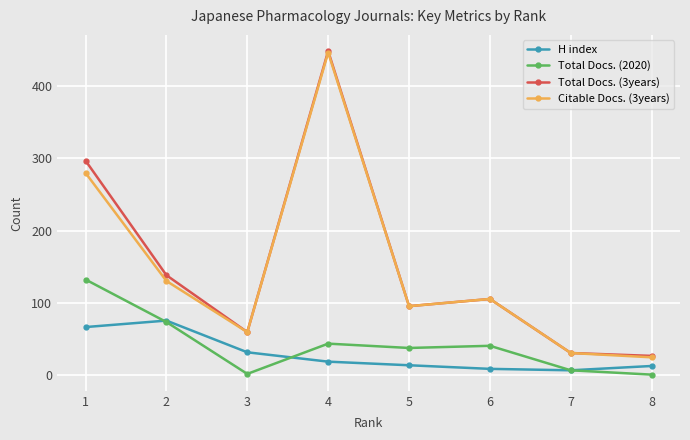

True or false: Citable Docs. (3years) and Total Docs. (2020) cross at least once.

False